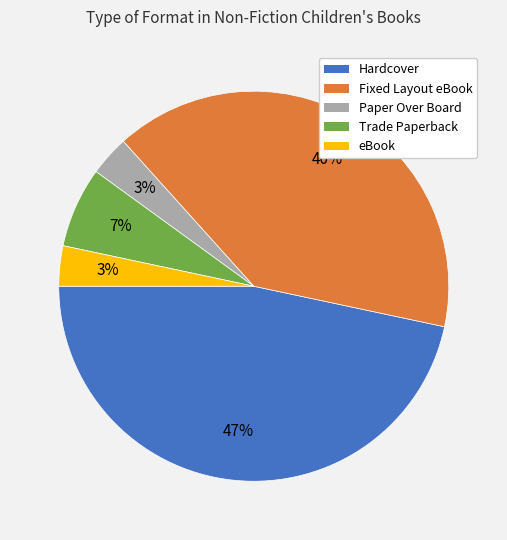

Which category has the biggest portion of the pie?

Hardcover